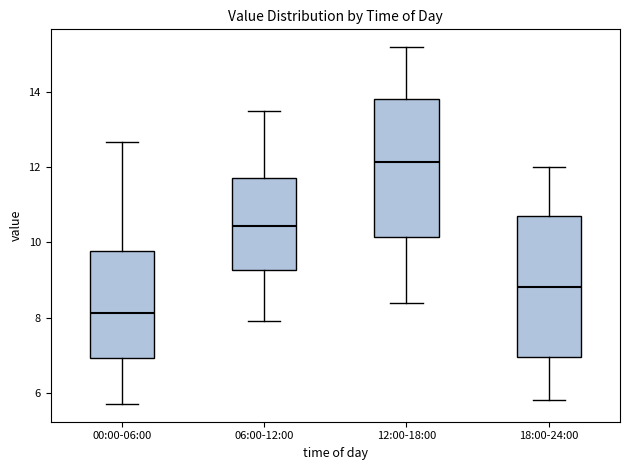

Reading left to right, transcribe this box plot: for each box, give where its median line is, the range the box spans, and where its two whiskers end, as read against the y-axis. The values are not printed on the chart, so give them approximately, as read against the axis.

00:00-06:00: median 8.2, box 7.0 to 9.8, whiskers 5.8 to 12.6
06:00-12:00: median 10.4, box 9.2 to 11.8, whiskers 8.0 to 13.6
12:00-18:00: median 12.2, box 10.2 to 13.8, whiskers 8.4 to 15.2
18:00-24:00: median 8.8, box 7.0 to 10.8, whiskers 5.8 to 12.0